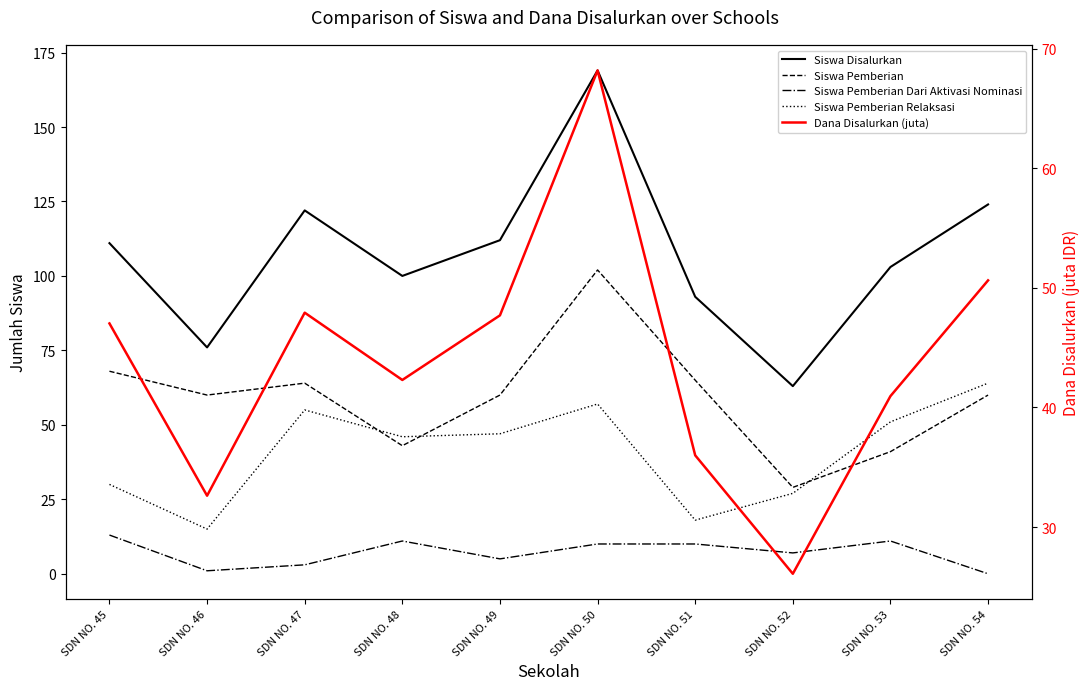

What is the total value across all series at SDN NO. 53?

246.9